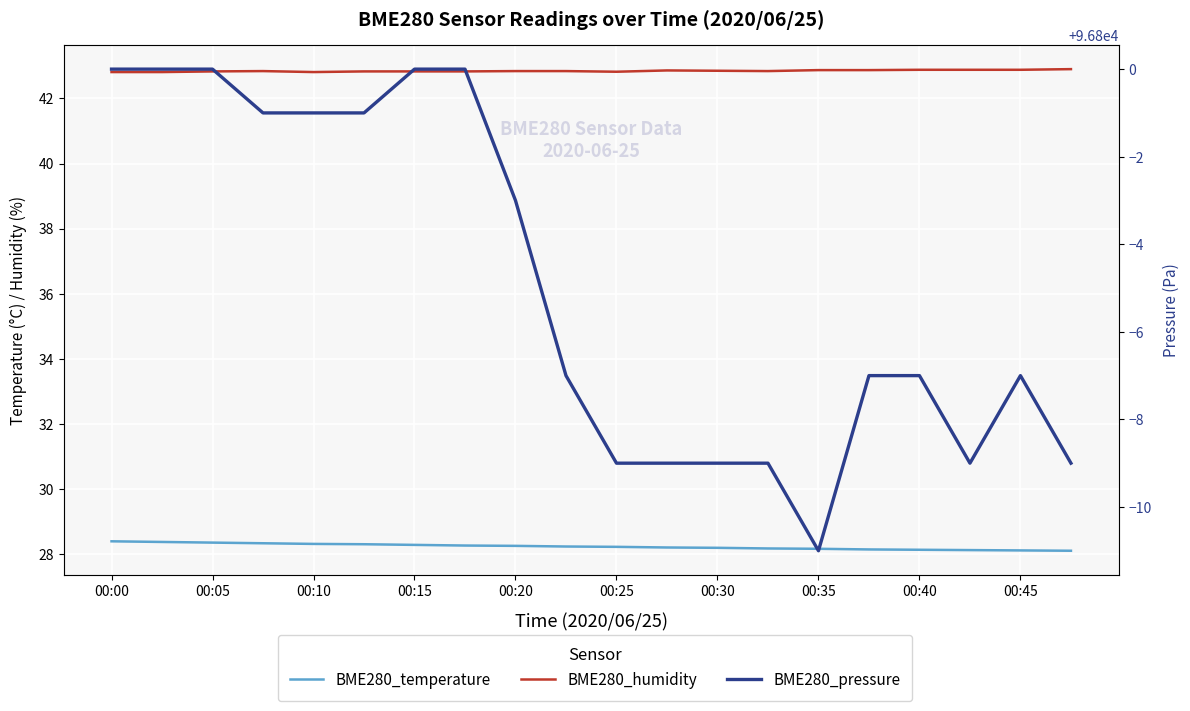

What are all the series names shown in the legend?

BME280_temperature, BME280_humidity, BME280_pressure